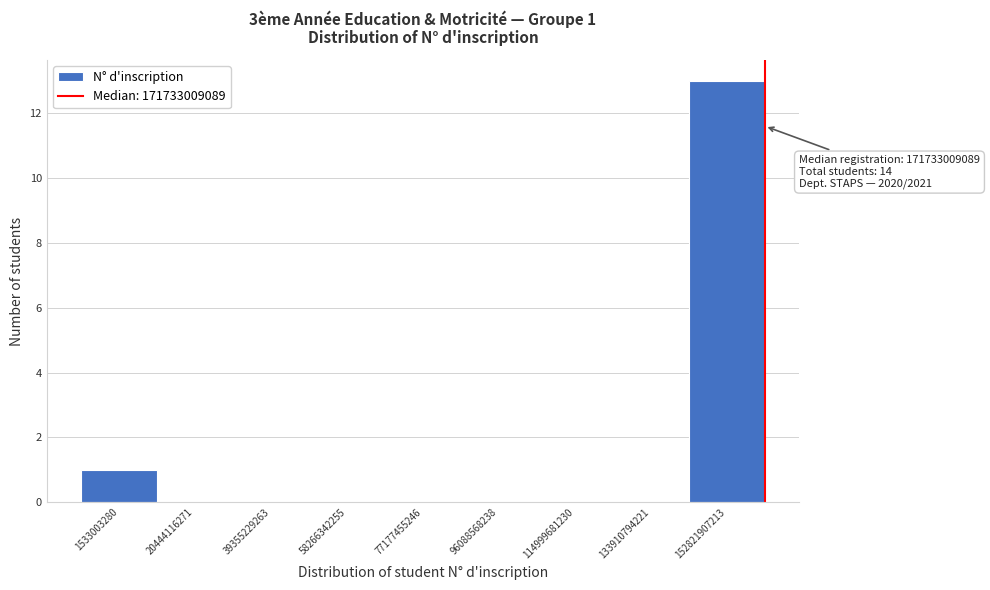

Reading right to left, what are all the values shown in this chart?

152821907213=13	133910794221=0	114999681230=0	96088568238=0	77177455246=0	58266342255=0	39355229263=0	20444116271=0	1533003280=1